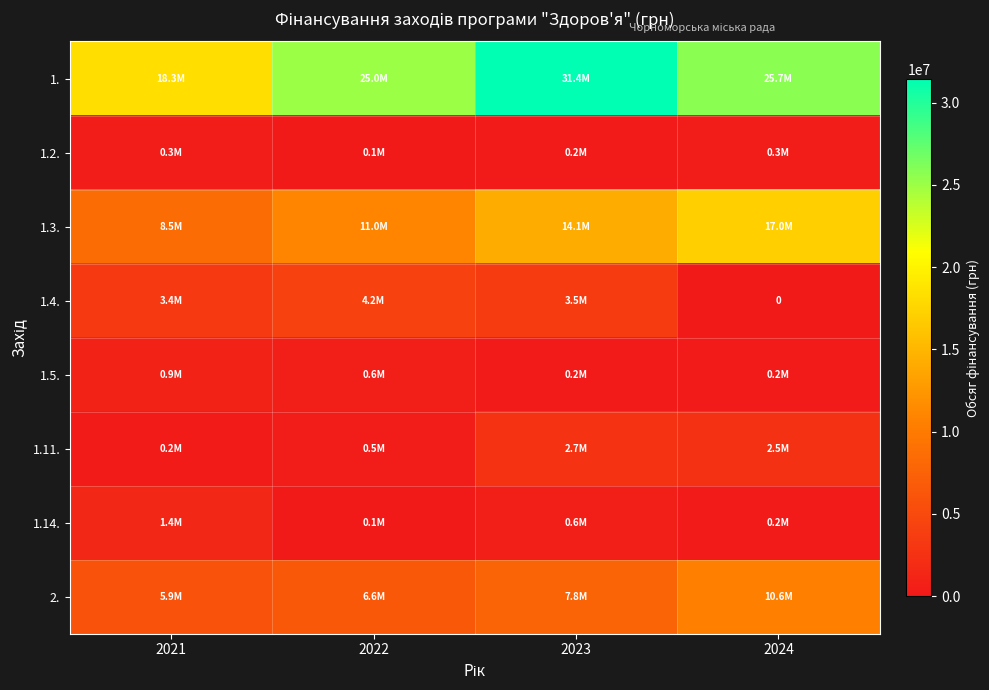

At which label does 1.3. reach its minimum?

2021